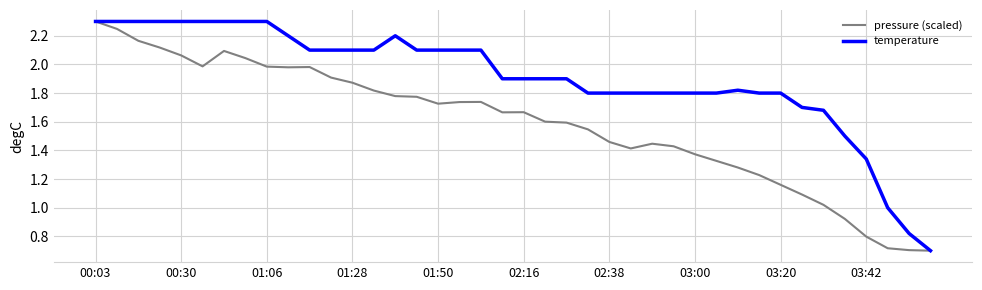

Which series has the largest total across all categories?

temperature